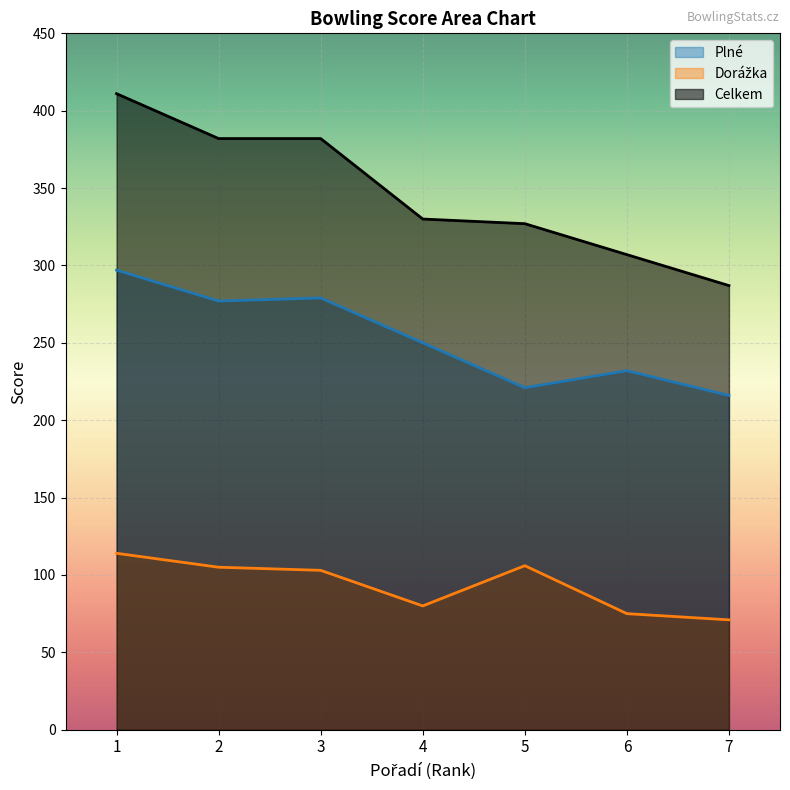

At which category is the sum across all series the highest?

1